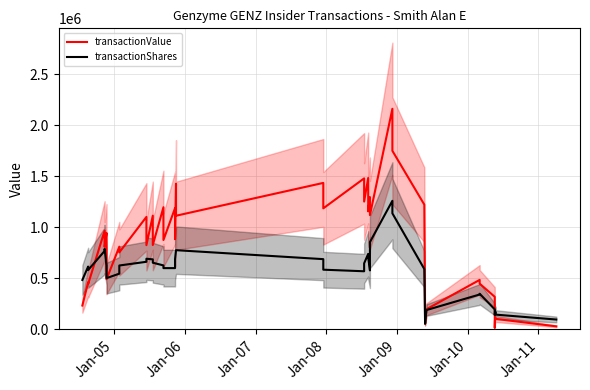

What is the difference between the second highest and minimum values in the transactionShares series?

1083480.0